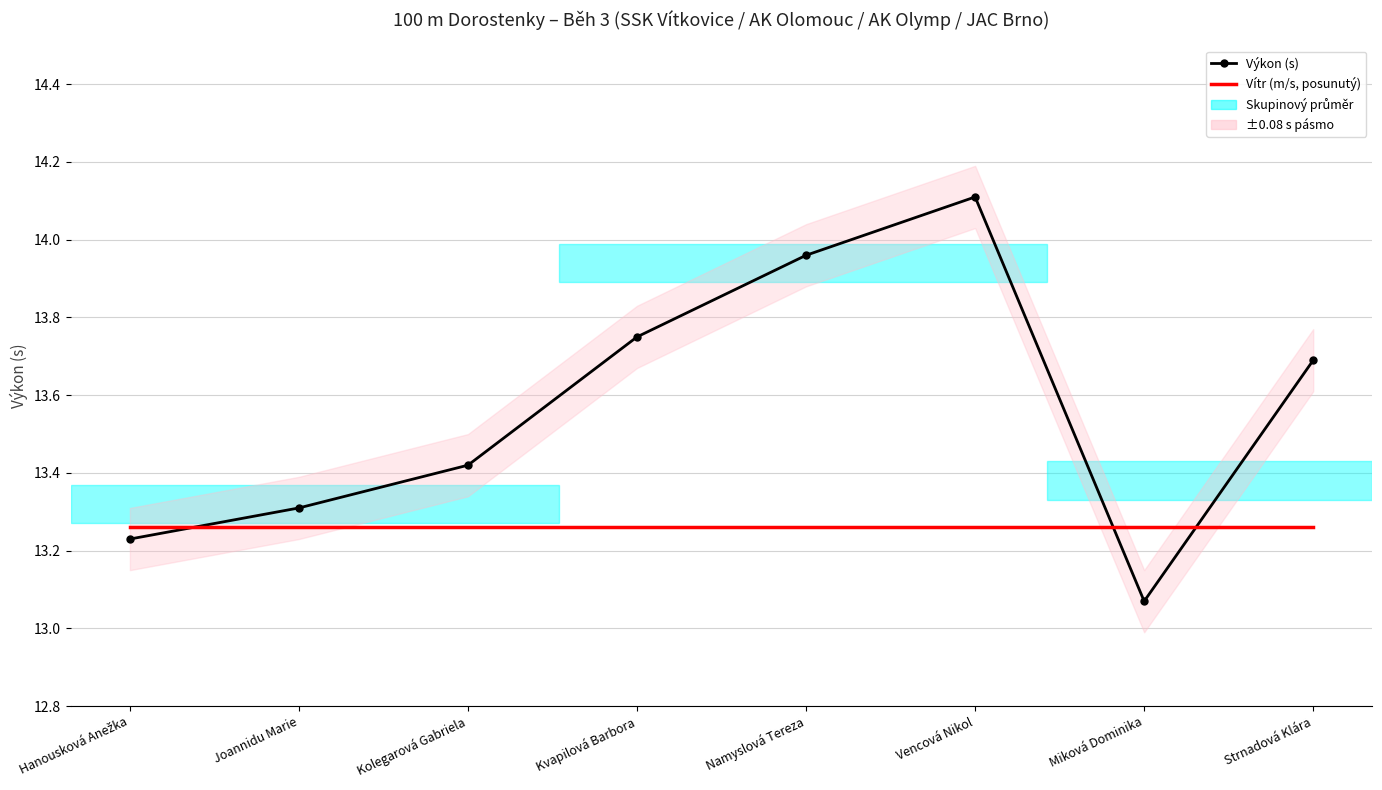

Is it true that Výkon (s) equals 9.1 at Joannidu Marie?

False